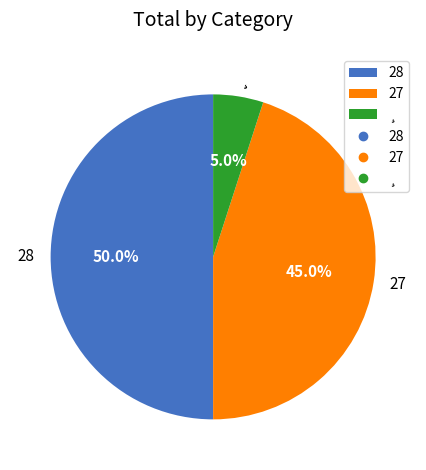

Does ¸ account for over 50% of the chart?

No